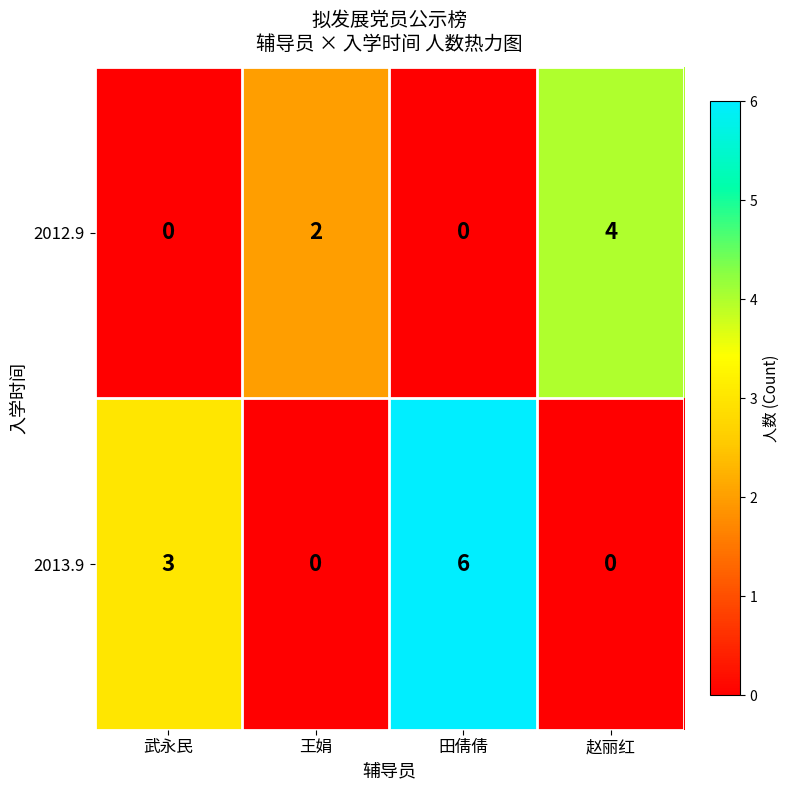

Which series has the widest spread of values?

row_1